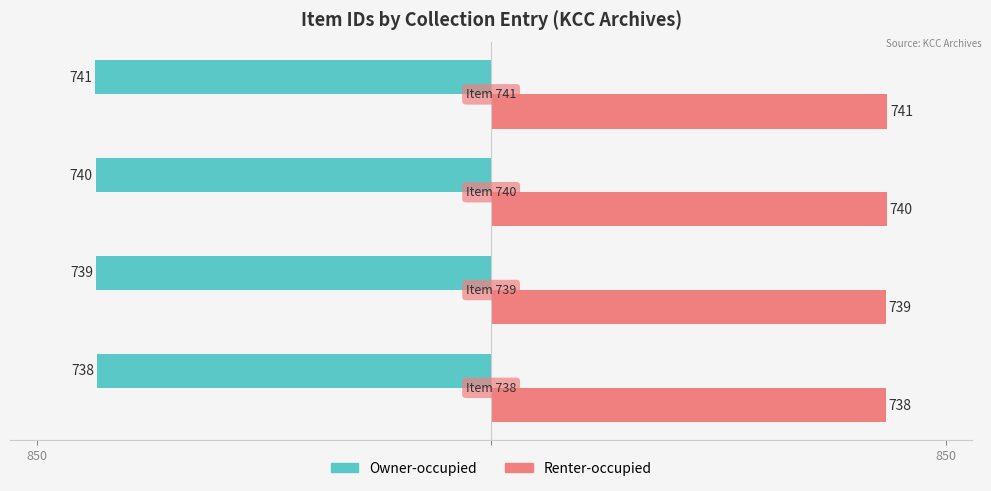

What is the average value of the Owner-occupied series?

-740